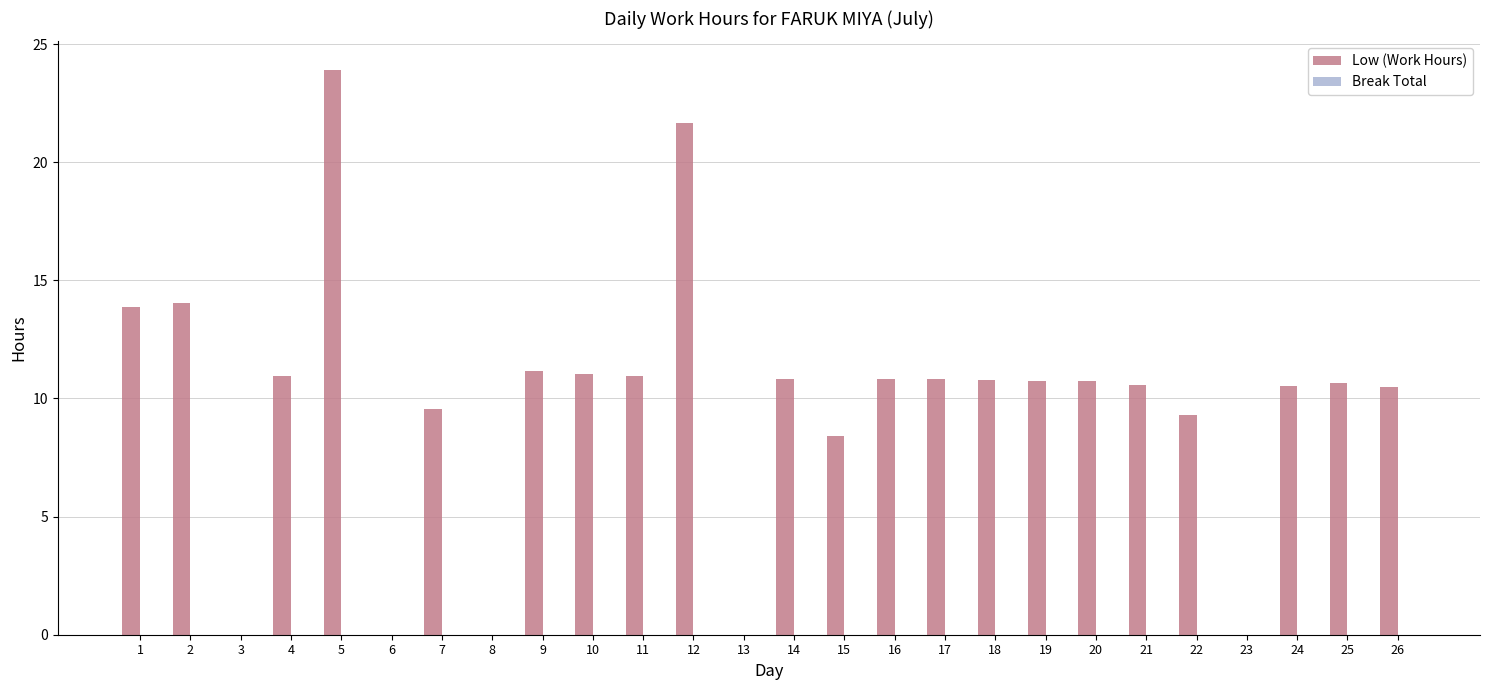

How many categories are shown in the chart?

26